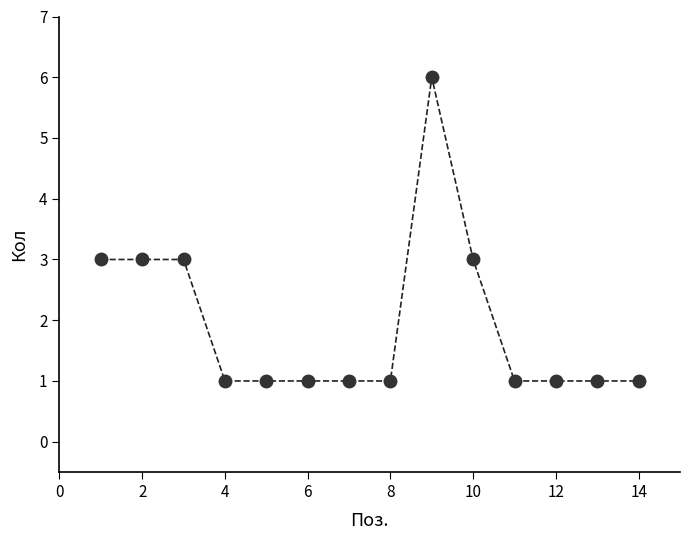

What is the greatest value displayed?

6